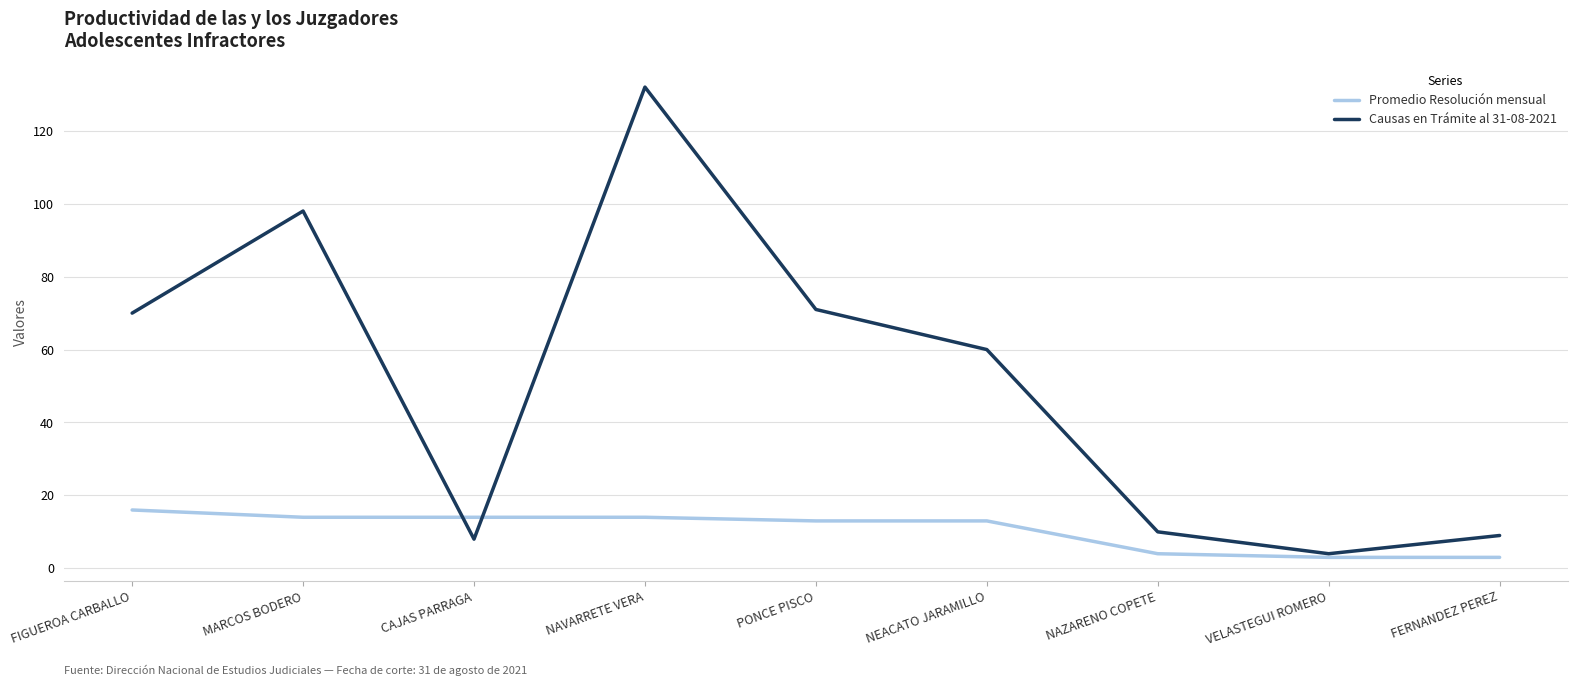

Reading left to right, what are all the values shown in this chart?

Promedio Resolución mensual: FIGUEROA CARBALLO=16	MARCOS BODERO=14	CAJAS PARRAGA=14	NAVARRETE VERA=14	PONCE PISCO=13	NEACATO JARAMILLO=13	NAZARENO COPETE=4	VELASTEGUI ROMERO=3	FERNANDEZ PEREZ=3
Causas en Trámite al 31-08-2021: FIGUEROA CARBALLO=70	MARCOS BODERO=98	CAJAS PARRAGA=8	NAVARRETE VERA=132	PONCE PISCO=71	NEACATO JARAMILLO=60	NAZARENO COPETE=10	VELASTEGUI ROMERO=4	FERNANDEZ PEREZ=9